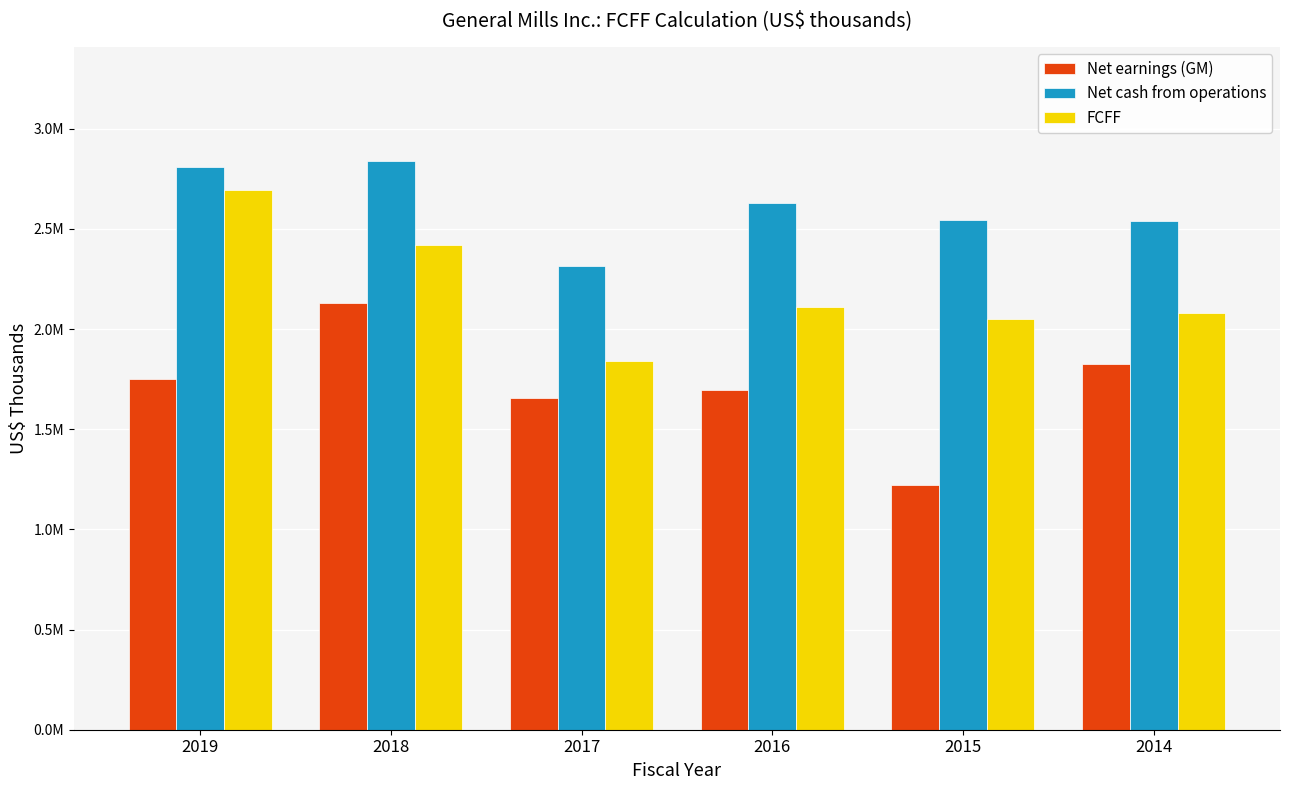

What are all the series names shown in the legend?

Net earnings (GM), Net cash from operations, FCFF